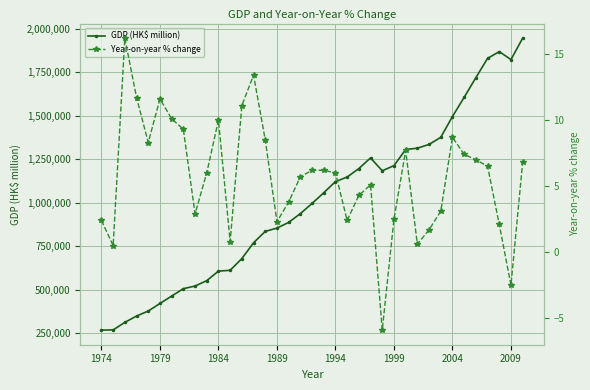

List the series in order of their overall mean, lowest first.

Year-on-year % change, GDP (HK$ million)